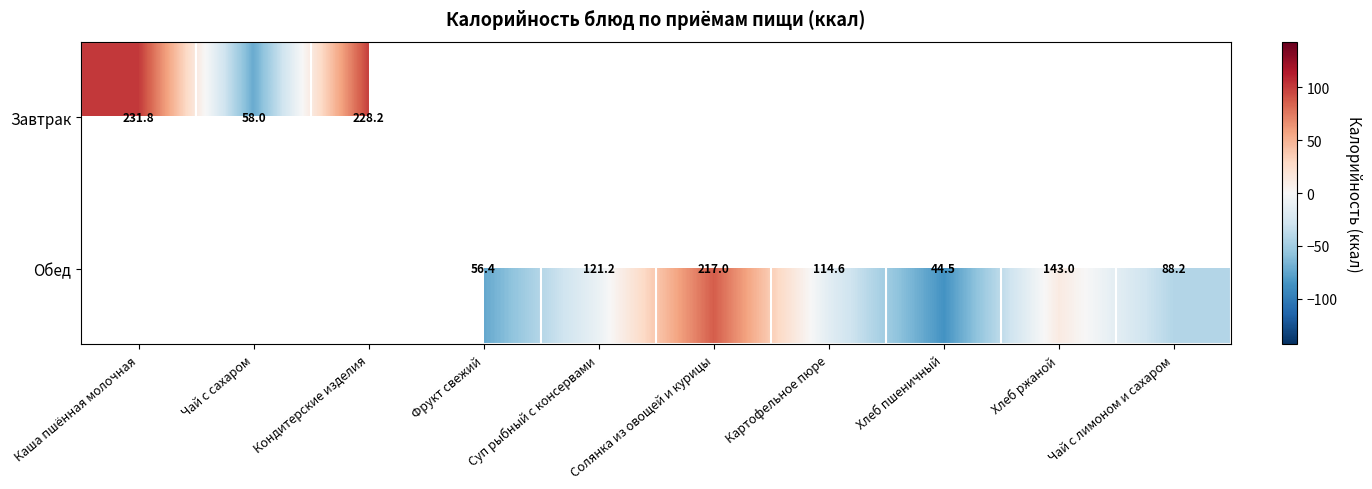

Which label corresponds to the smallest value in the chart?

Хлеб пшеничный